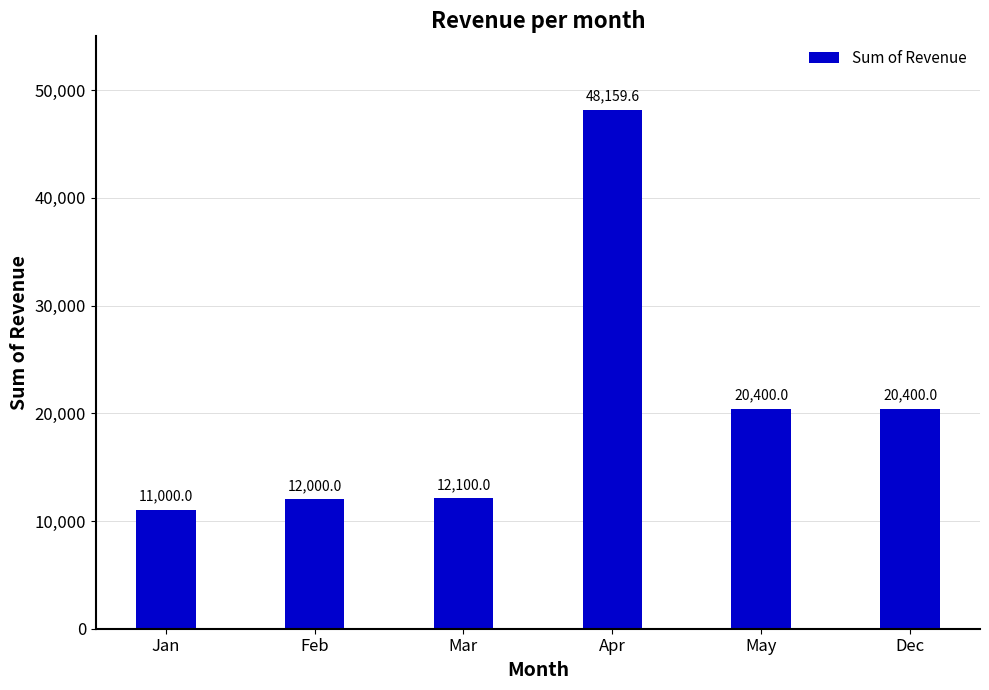

What is the sum of the values at Dec and Apr?

68559.6